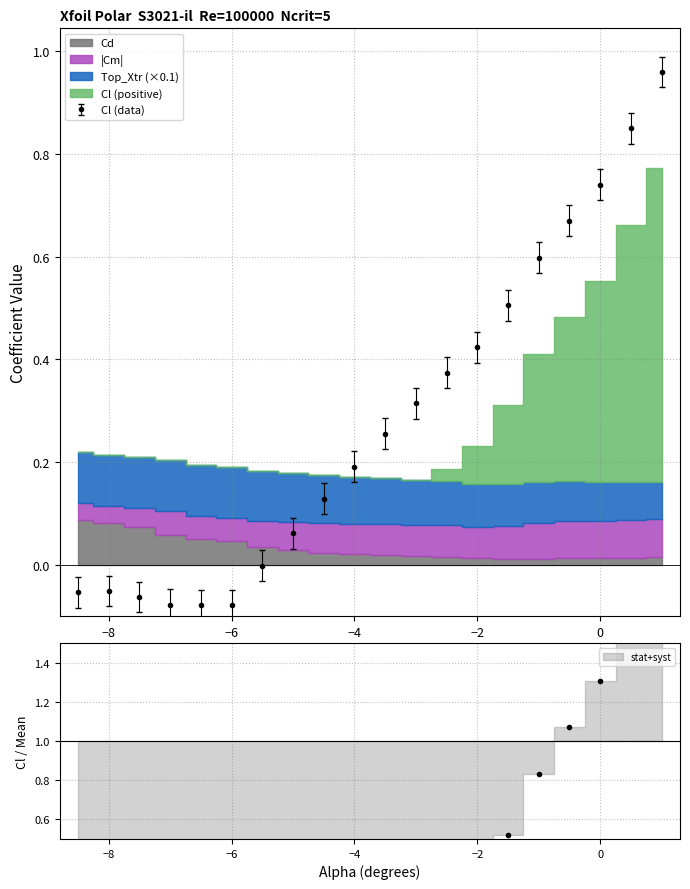

Which category has the highest value across all series?

1.0